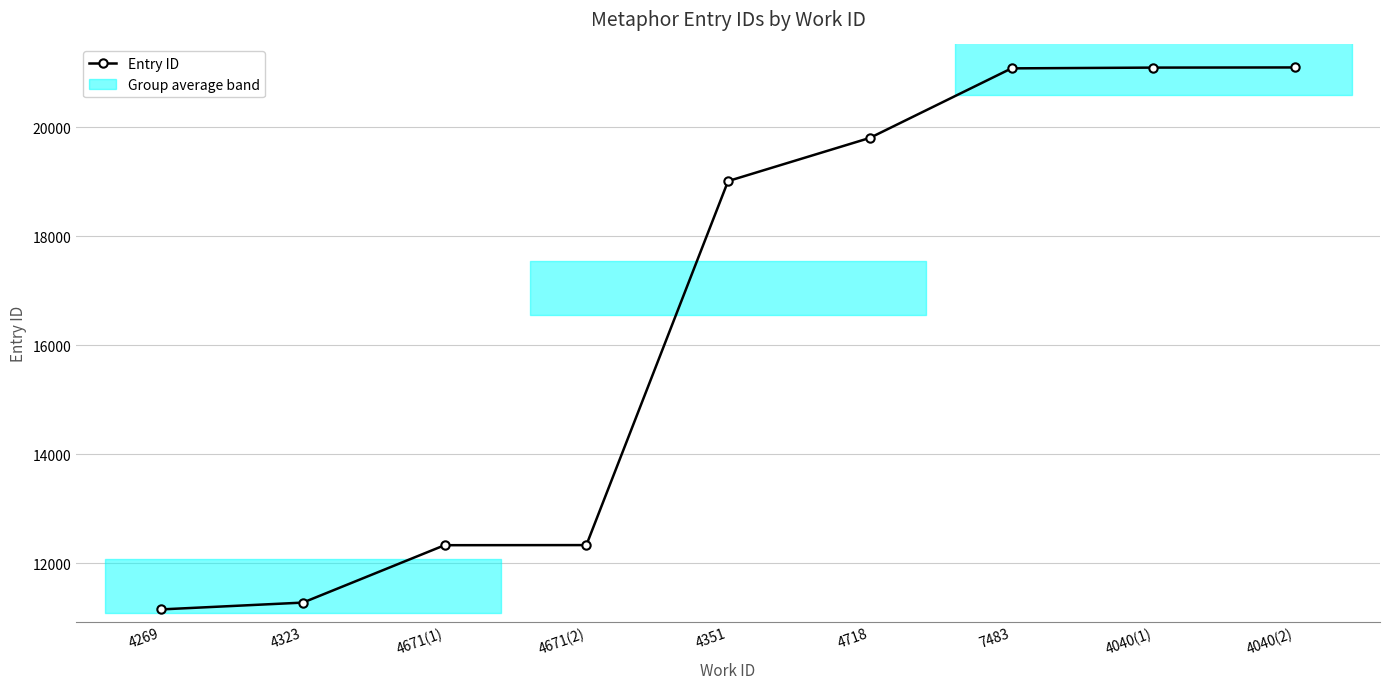

True or false: the data shows 19634 at 4671(1).

False